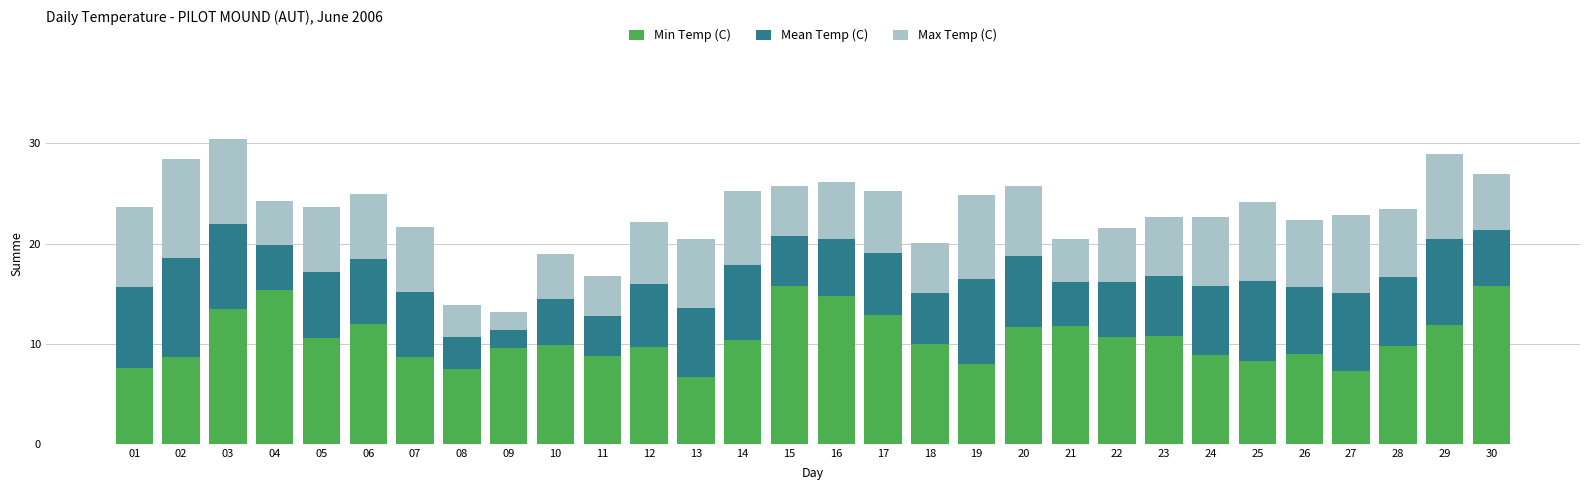

What is the average value of the Min Temp (C) series?

10.6